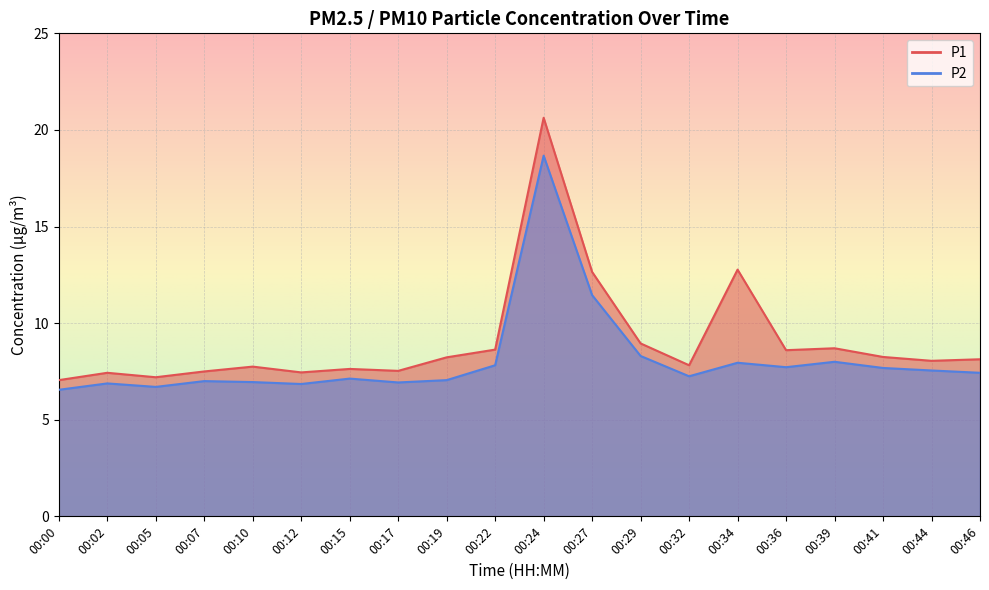

What is the maximum value shown in the chart?

20.6